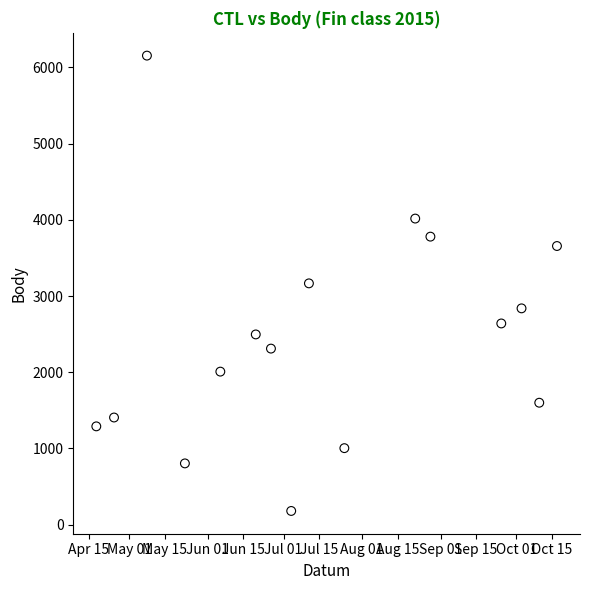

What is the range of X values (max minus min)?

182